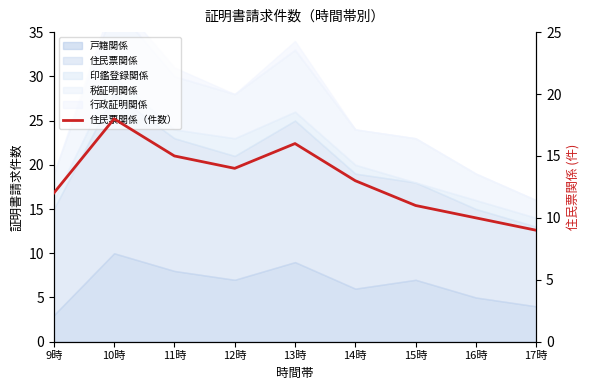

What is the ratio of the value at 13時 to the value at 14時?

1.2